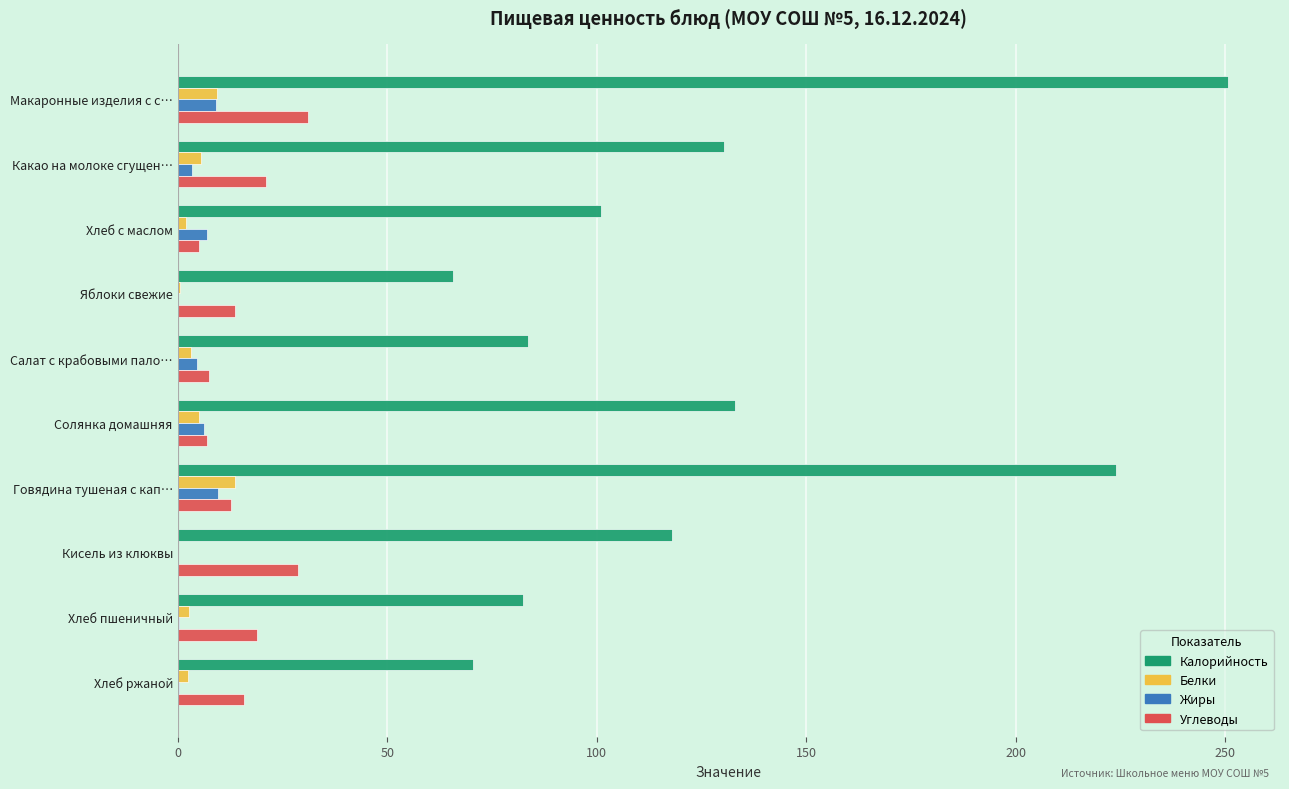

What is the sum of all Жиры values?

40.9